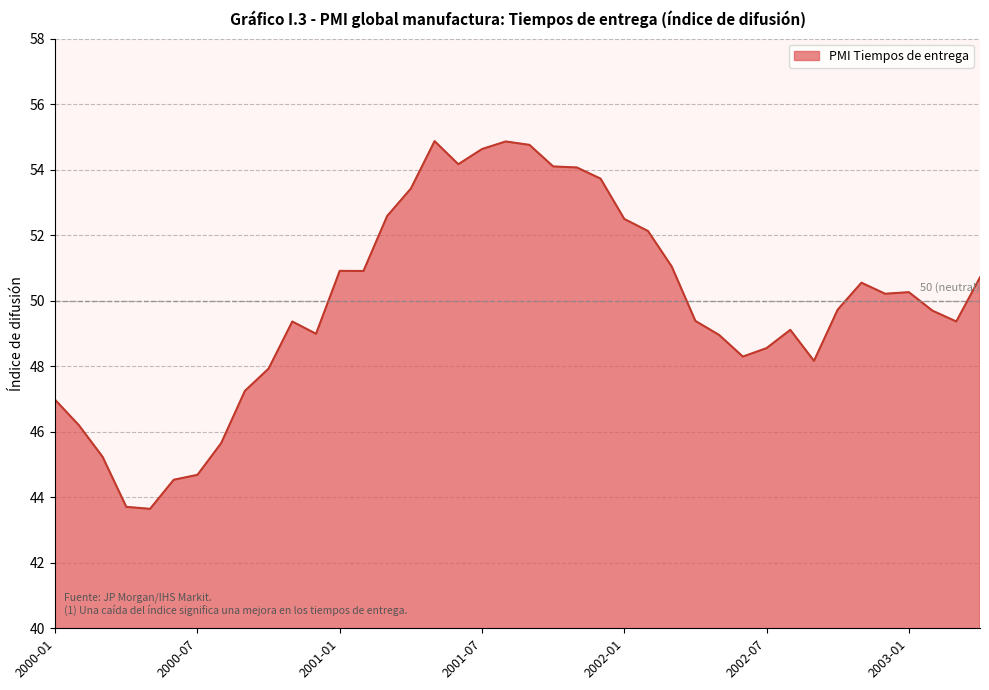

What is the smallest value displayed?

43.6